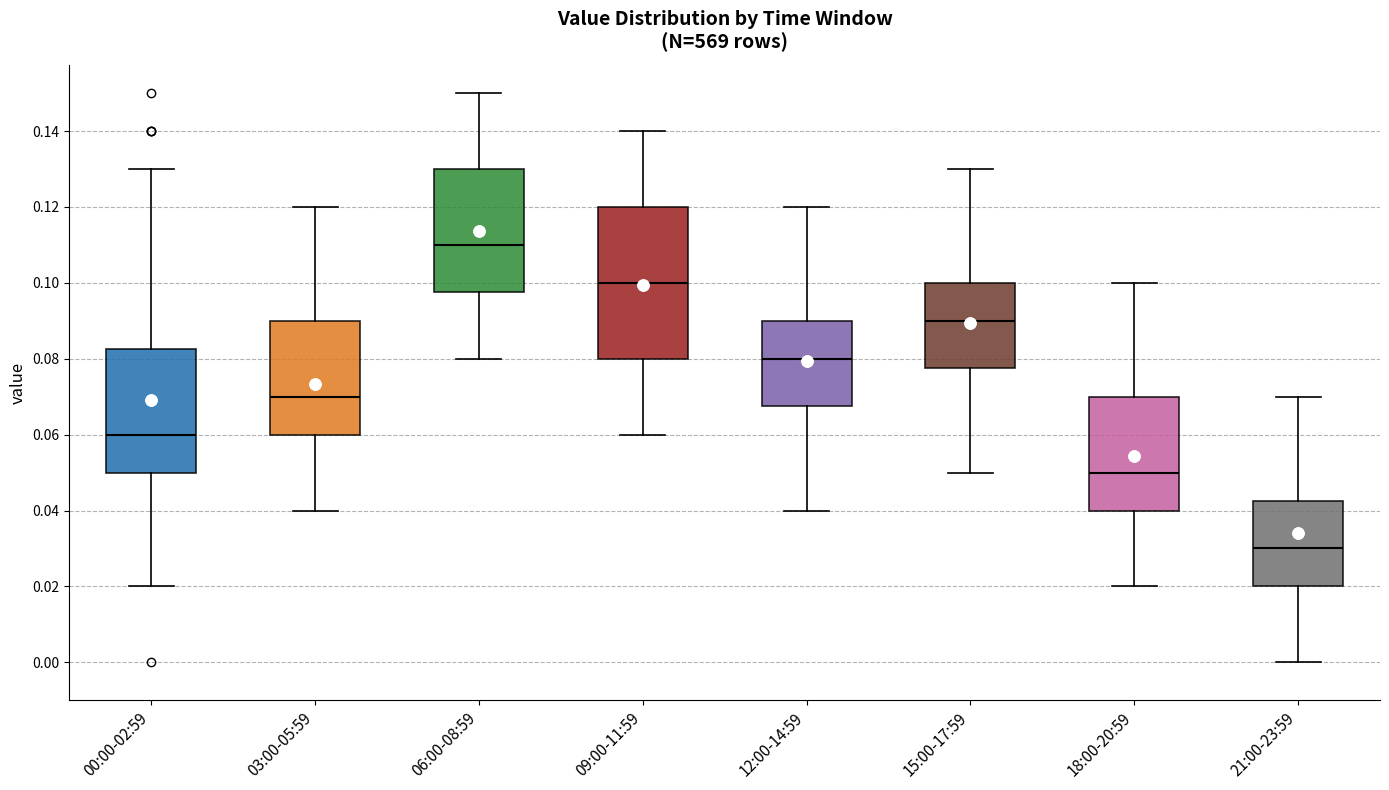

Reading left to right, read every box against the y-axis: the position of its median line, the range the box covers, and the ends of its whiskers. The values are not printed on the chart, so give them approximately, as read against the axis.

00:00-02:59: median 0.060, box 0.050 to 0.082, whiskers 0.020 to 0.130
03:00-05:59: median 0.070, box 0.060 to 0.090, whiskers 0.040 to 0.120
06:00-08:59: median 0.110, box 0.098 to 0.130, whiskers 0.080 to 0.150
09:00-11:59: median 0.100, box 0.080 to 0.120, whiskers 0.060 to 0.140
12:00-14:59: median 0.080, box 0.068 to 0.090, whiskers 0.040 to 0.120
15:00-17:59: median 0.090, box 0.078 to 0.100, whiskers 0.050 to 0.130
18:00-20:59: median 0.050, box 0.040 to 0.070, whiskers 0.020 to 0.100
21:00-23:59: median 0.030, box 0.020 to 0.042, whiskers 0.000 to 0.070